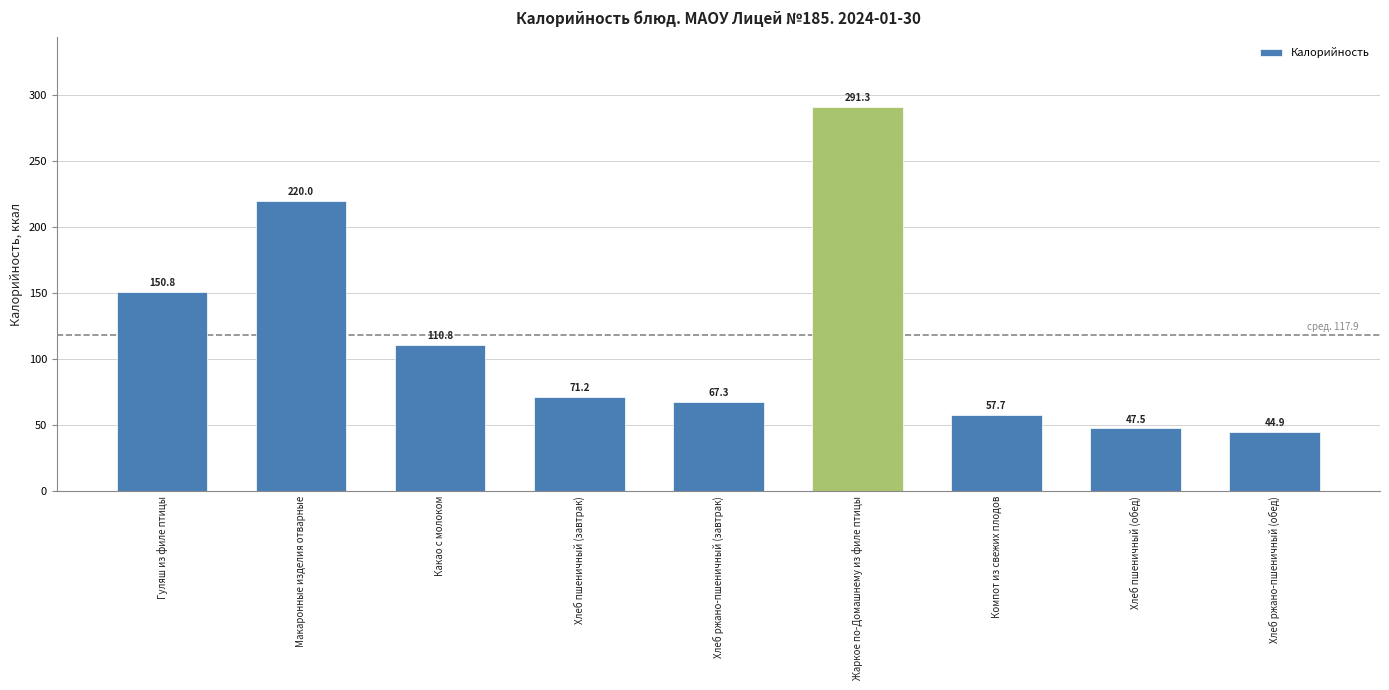

What is the minimum value shown in the chart?

44.9